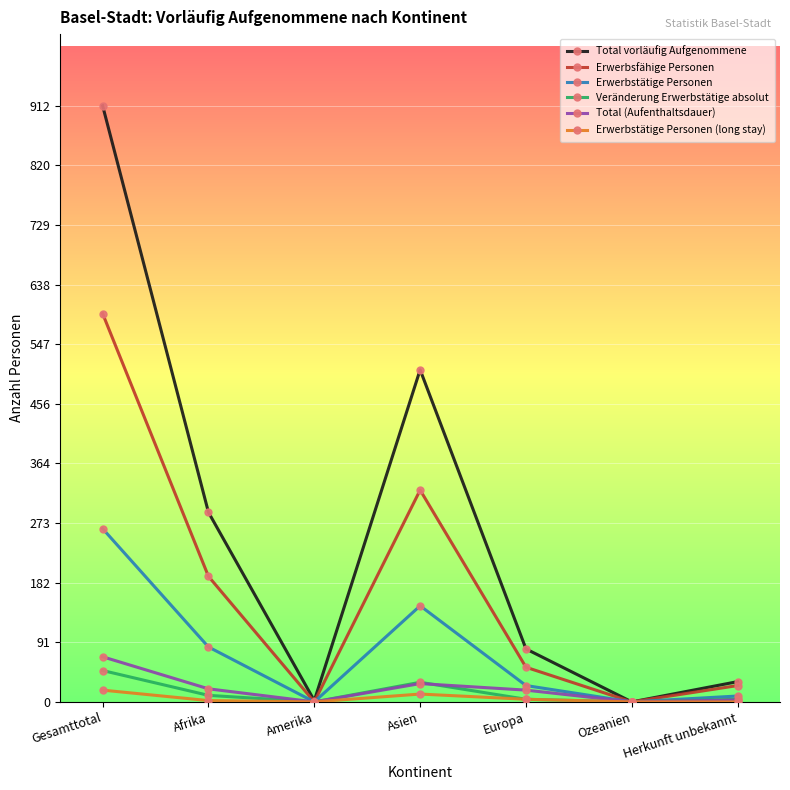

How many lines are shown in the chart?

6